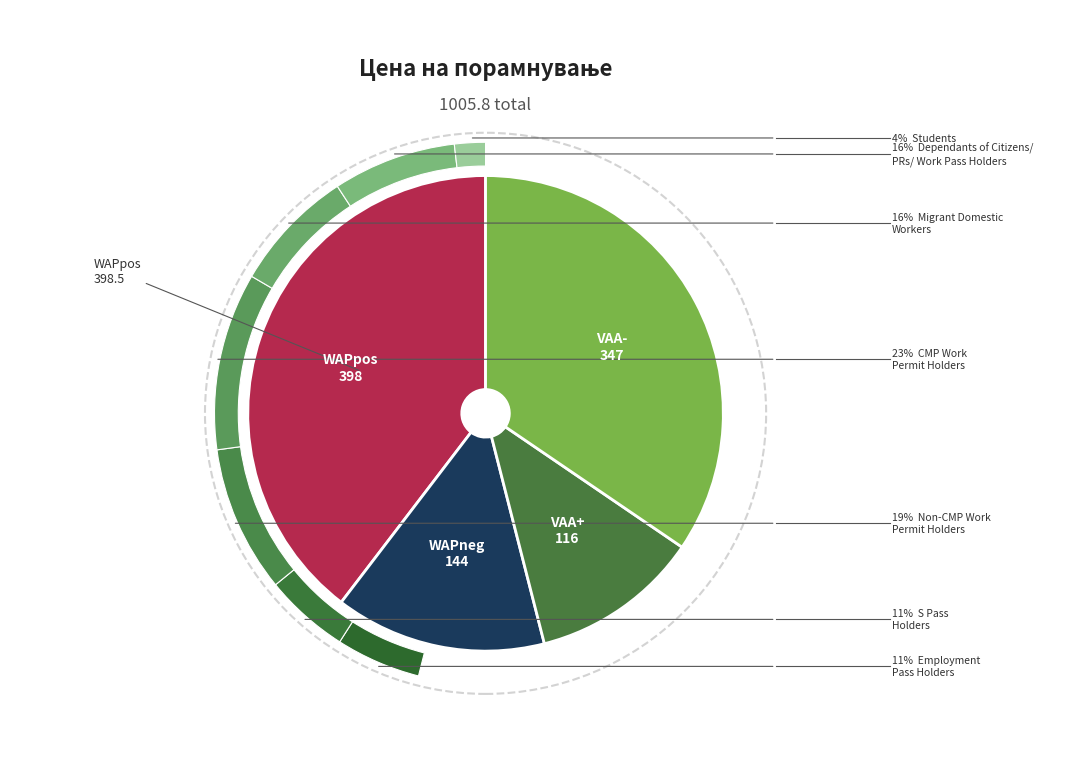

Is there a majority slice in this chart?

No